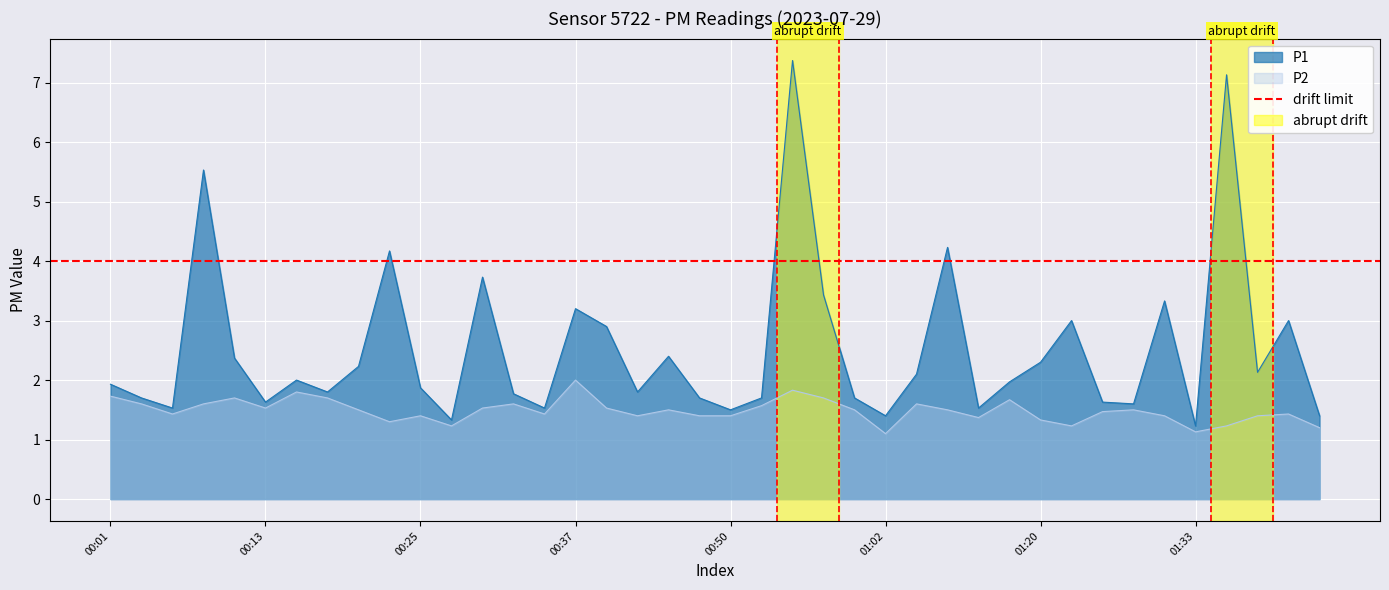

Which series changed the most between 01:23 and 01:28?

P1